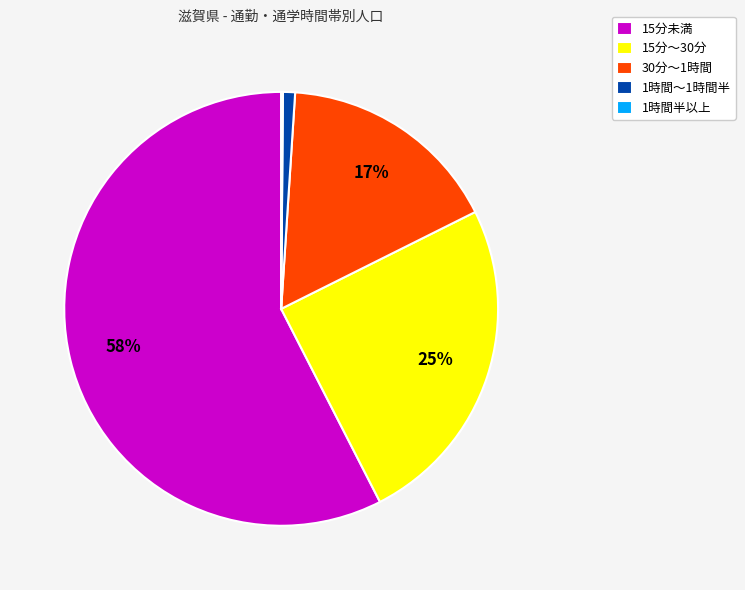

To the nearest percent, what is the difference between the largest and smallest slice percentages?

57%